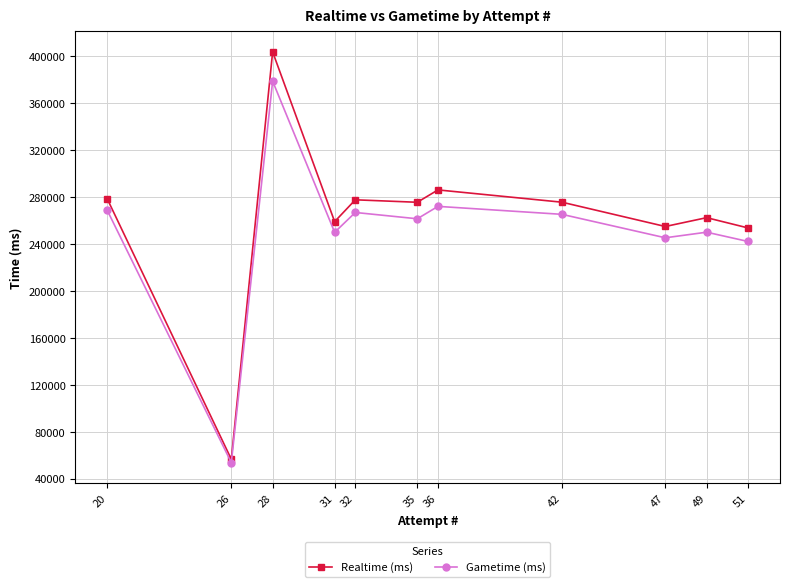

Which series has the widest spread of values?

Realtime (ms)